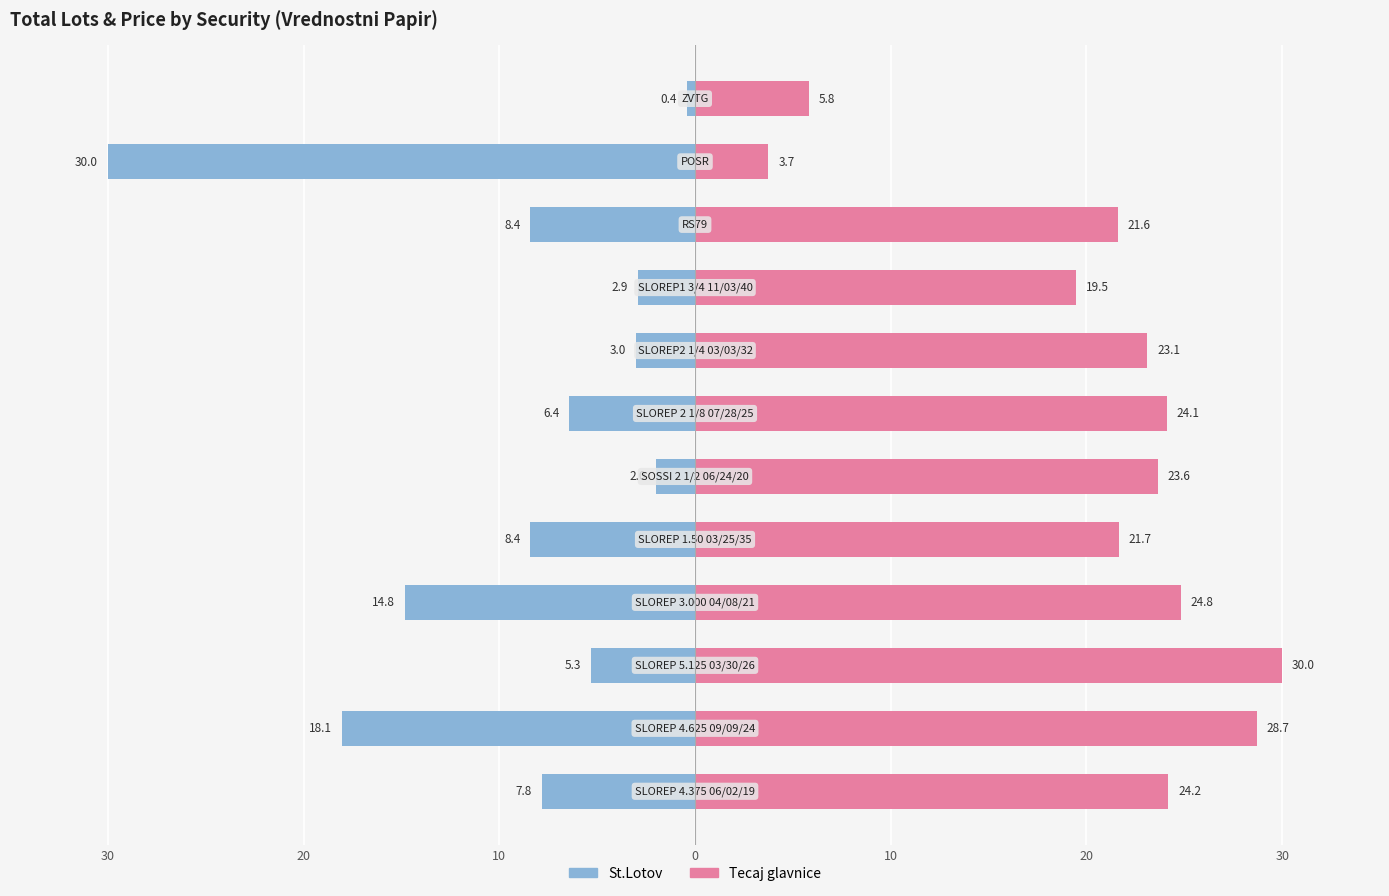

Is the value of St.Lotov at 8 greater than the value of Tecaj glavnice at 9?

No